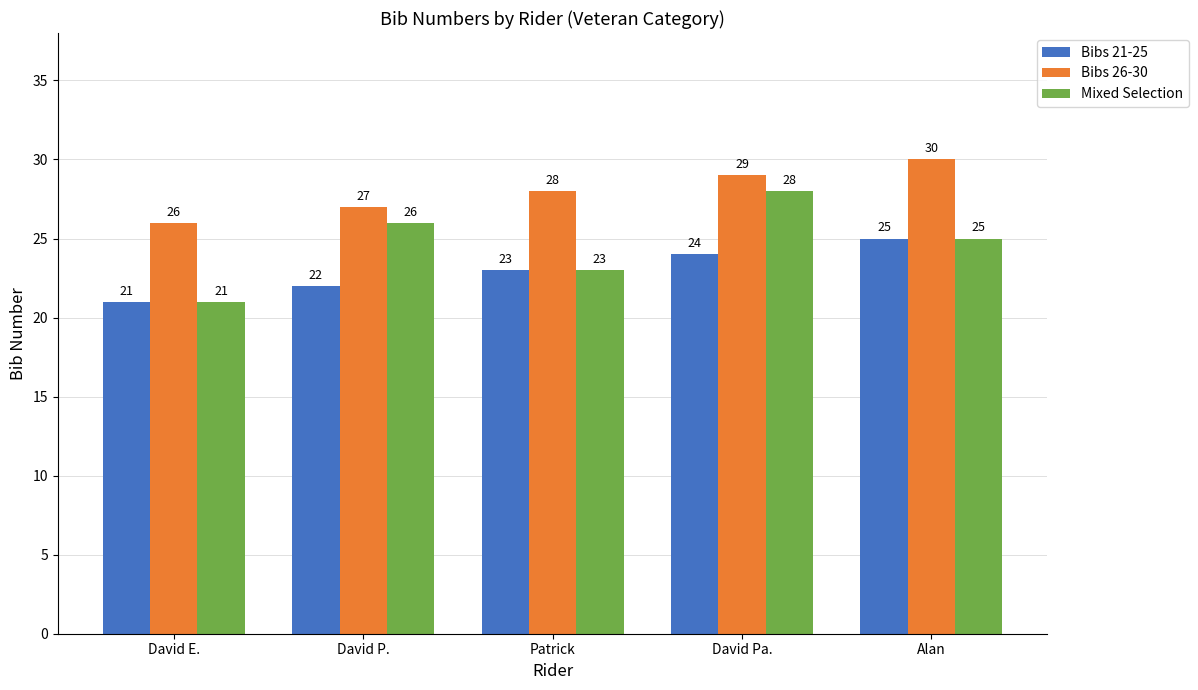

What is the average value of the Bibs 21-25 series?

23